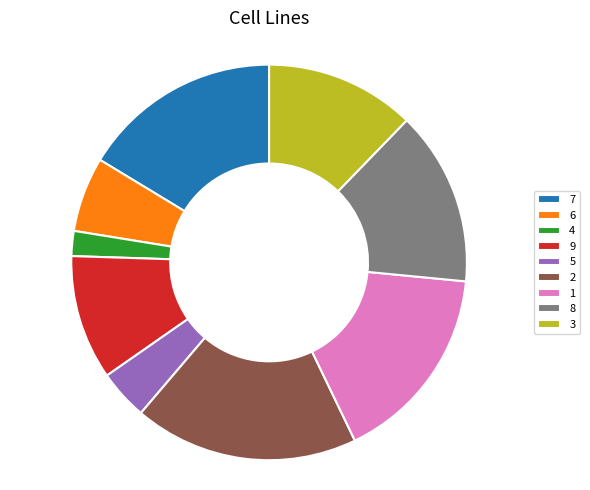

Does any single category account for the majority?

No